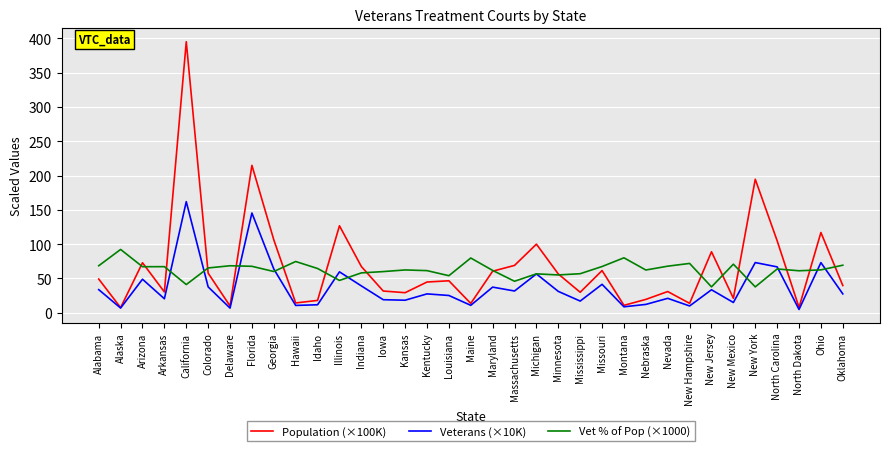

Rank the series by their maximum value, from highest to lowest.

Population (×100K), Veterans (×10K), Vet % of Pop (×1000)